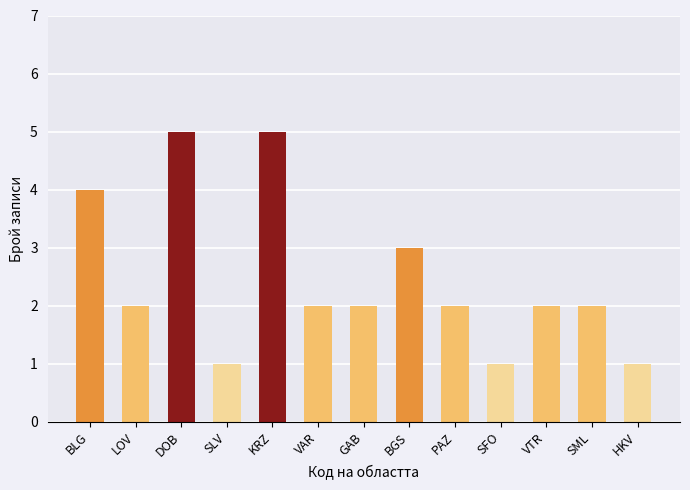

Reading left to right, extract all data points from this chart.

BLG=4	LOV=2	DOB=5	SLV=1	KRZ=5	VAR=2	GAB=2	BGS=3	PAZ=2	SFO=1	VTR=2	SML=2	HKV=1